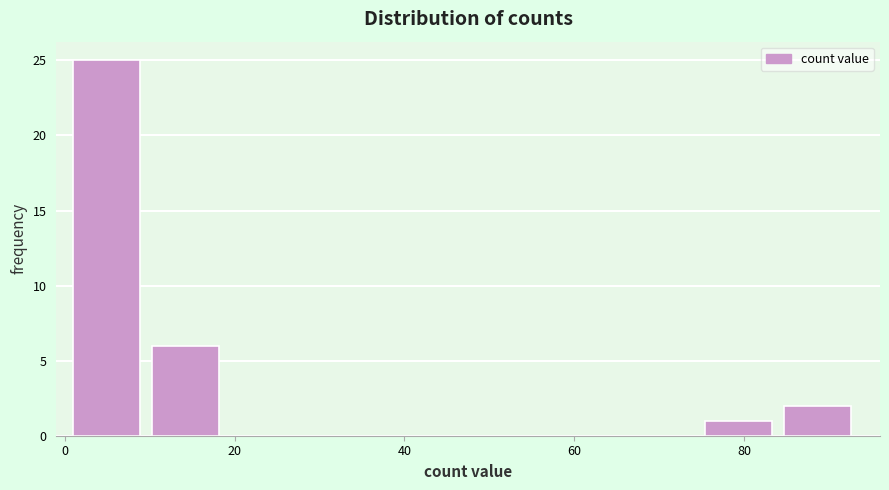

Over which range of the x-axis is the bar tallest?

2 to 10